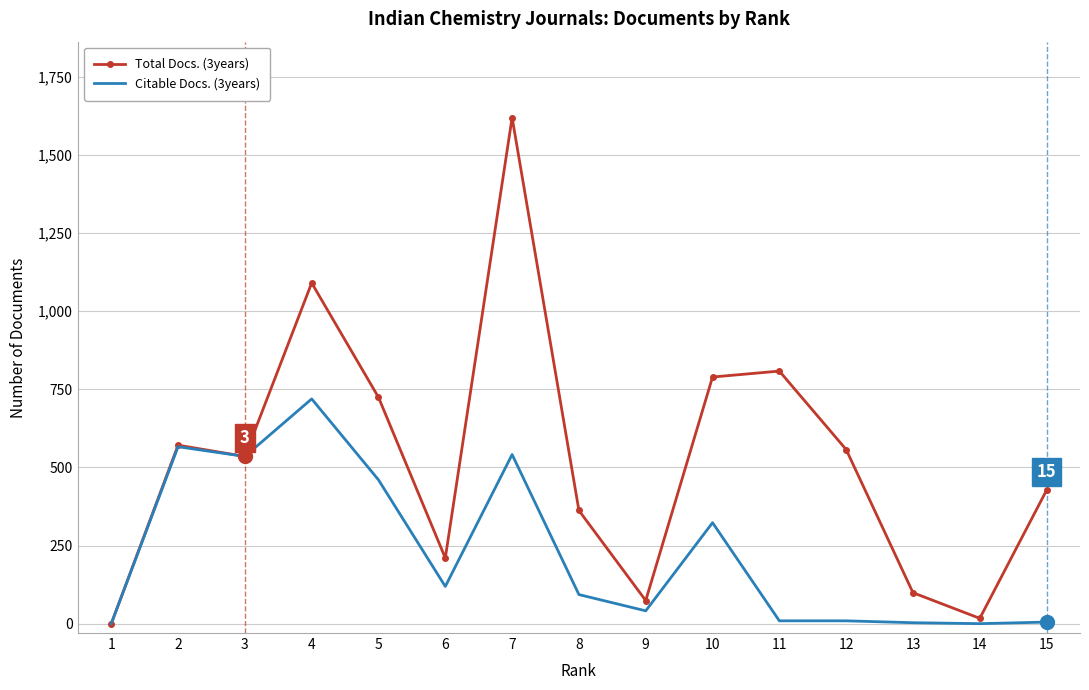

Is the value of Citable Docs. (3years) at 13 greater than the value of Total Docs. (3years) at 9?

No